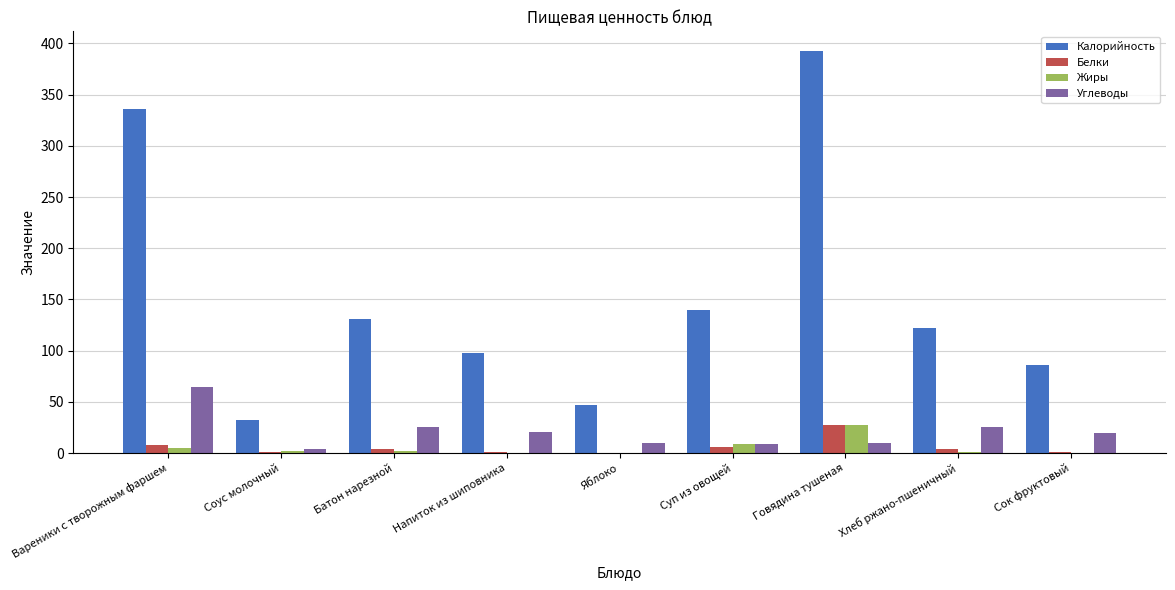

How many categories are shown in the chart?

9